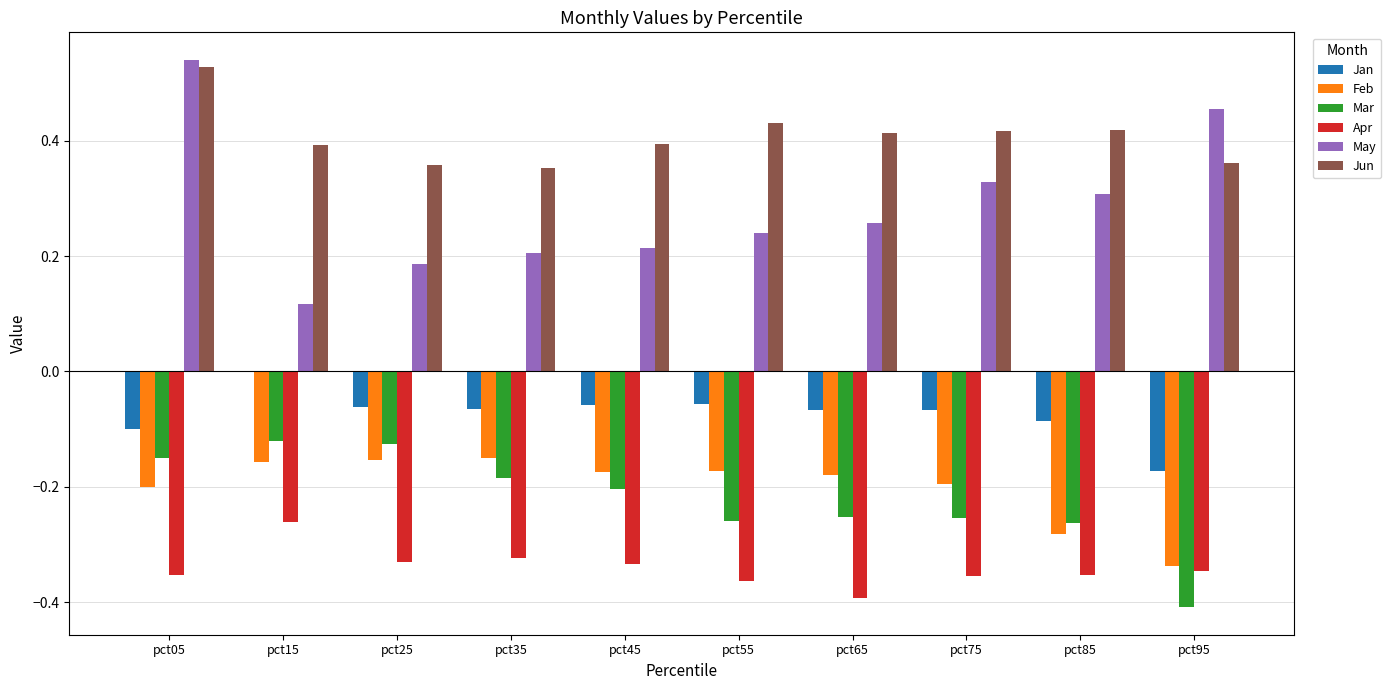

Is it true that Jan equals -0.0 at pct65?

False